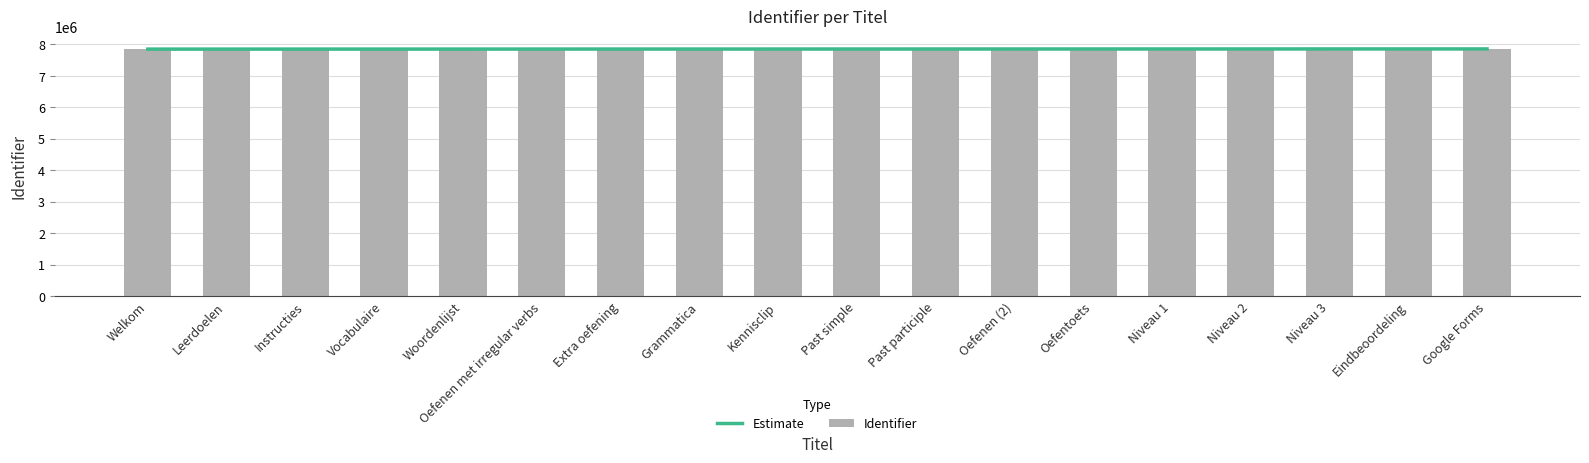

Where does the data first go above 7854941?

Extra oefening